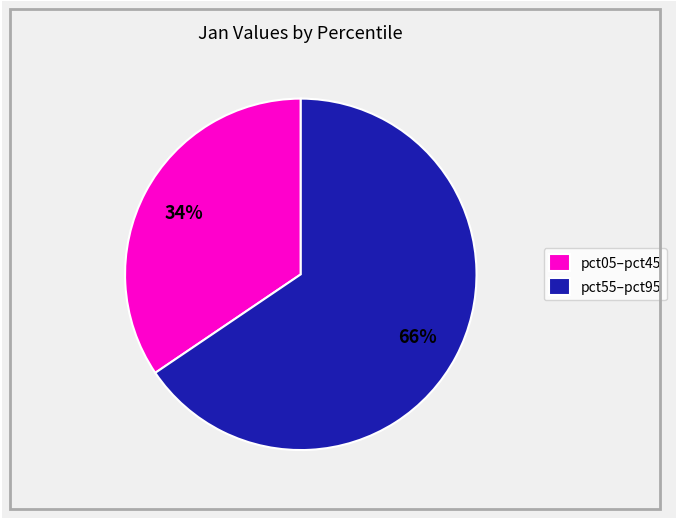

How many slices are in this pie chart?

2